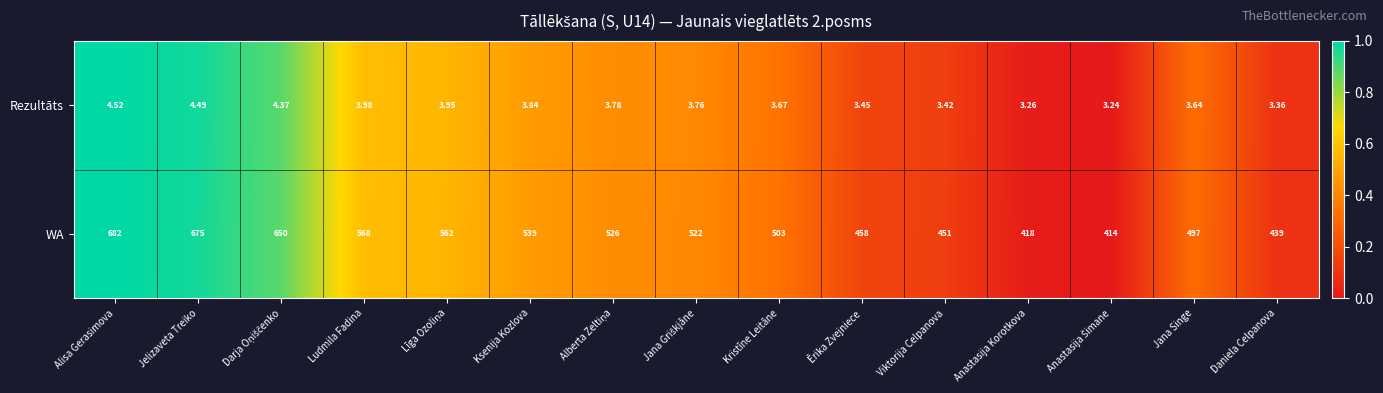

Is the value of WA at Jelizaveta Treiko greater than the value of Rezultāts at Kristīne Leitāne?

Yes